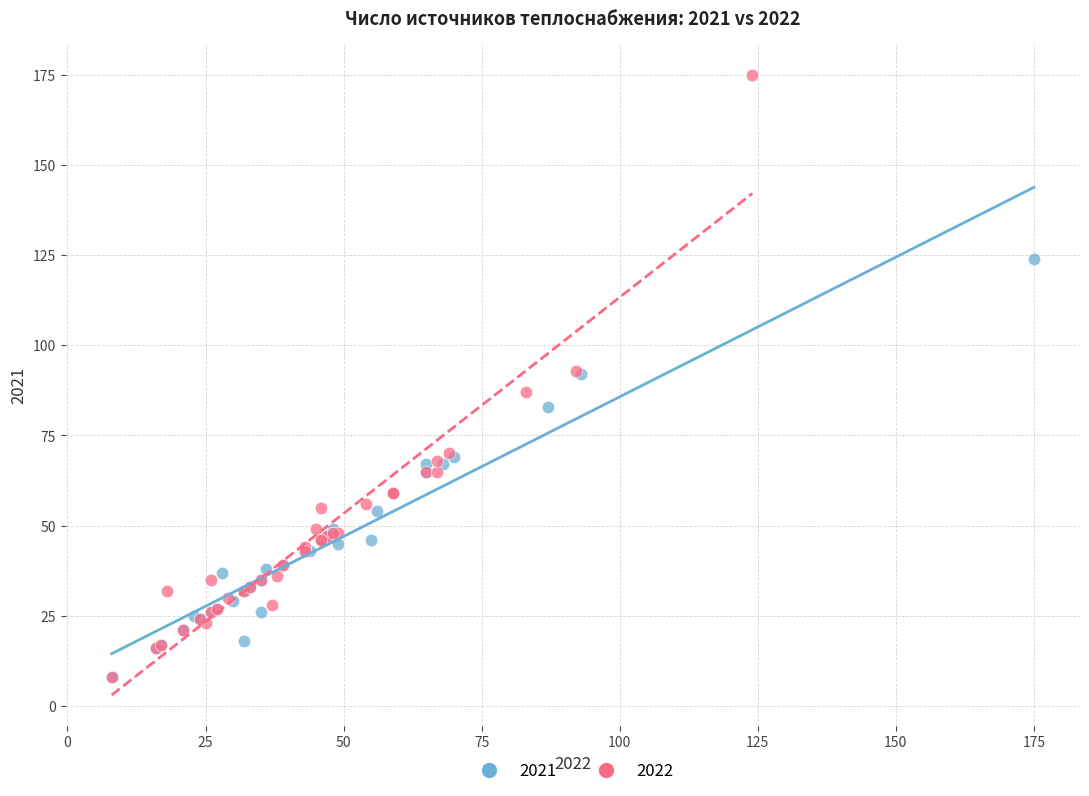

What are all the series names shown in the legend?

2021, 2022